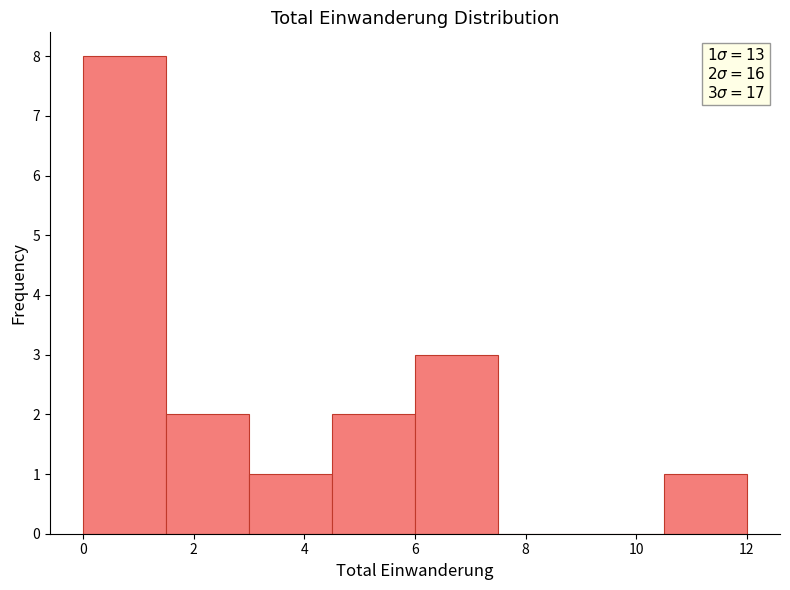

Over which range of the x-axis is the bar tallest?

0.0 to 1.5